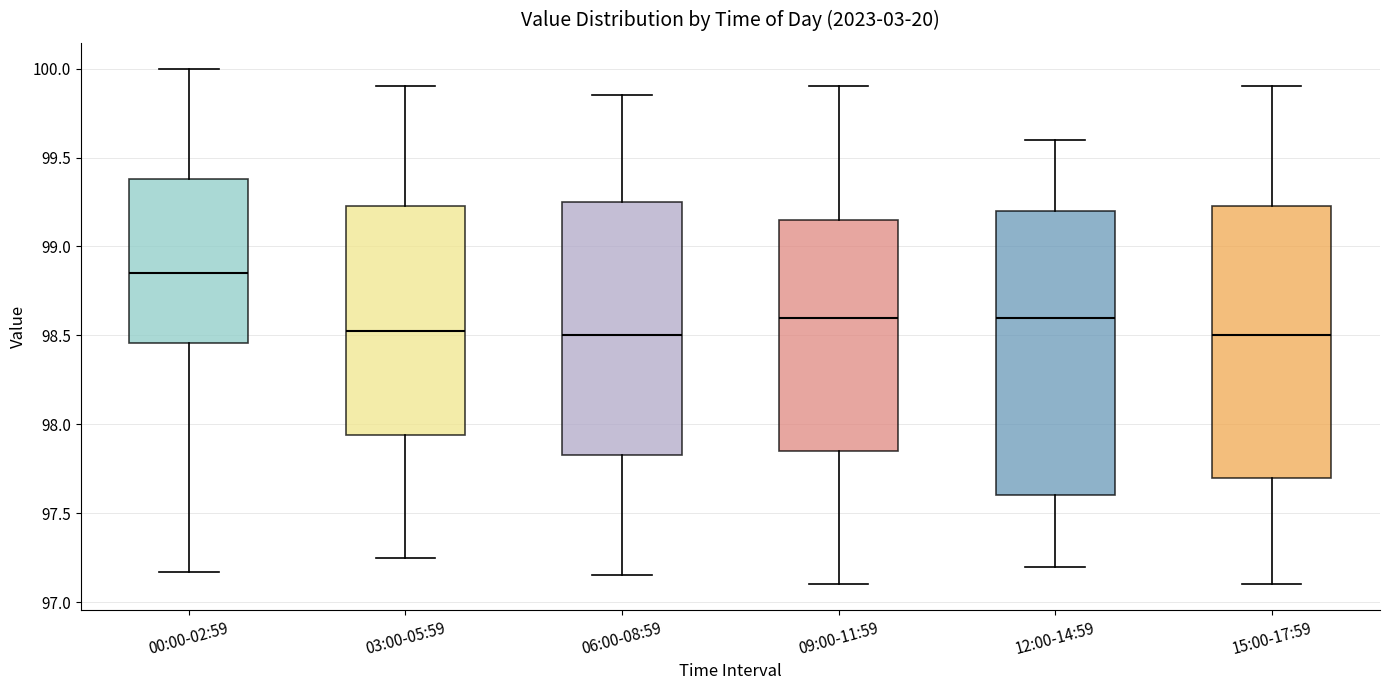

Comparing the boxes themselves (not the whiskers), which one is the tallest?

12:00-14:59